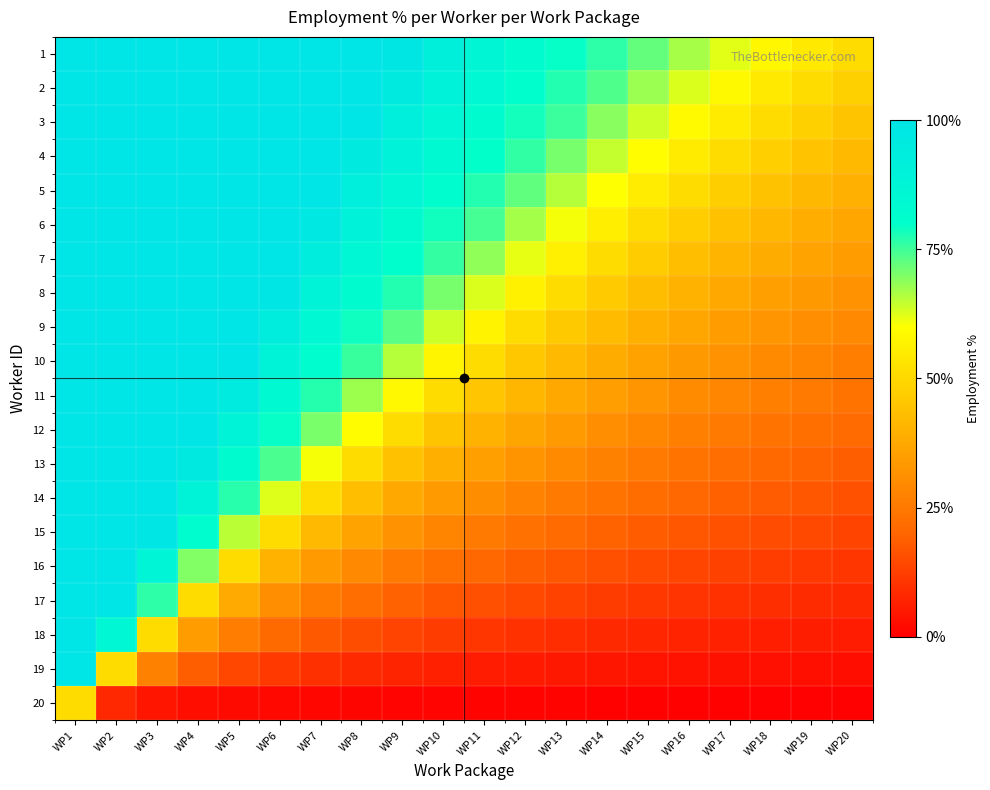

What is the total value across all series at WP11?

9.5